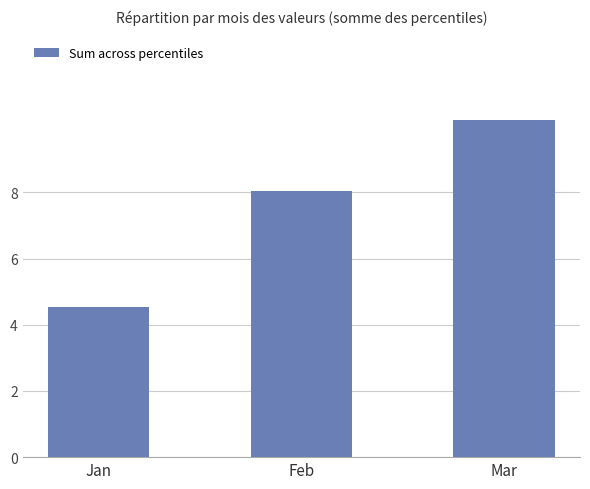

Count the number of values greater than 8.

2